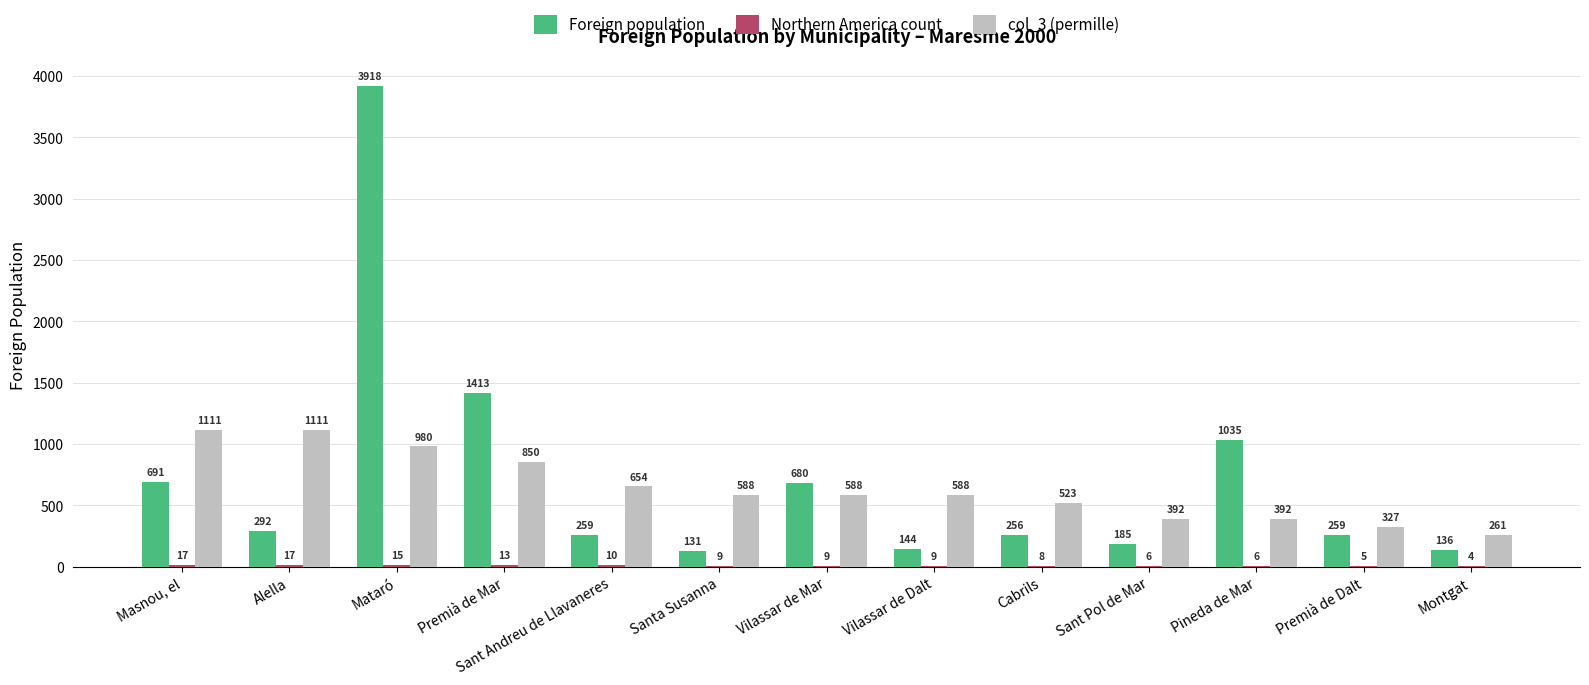

What is the sum of the Foreign population values at Premià de Dalt and Vilassar de Mar?

939